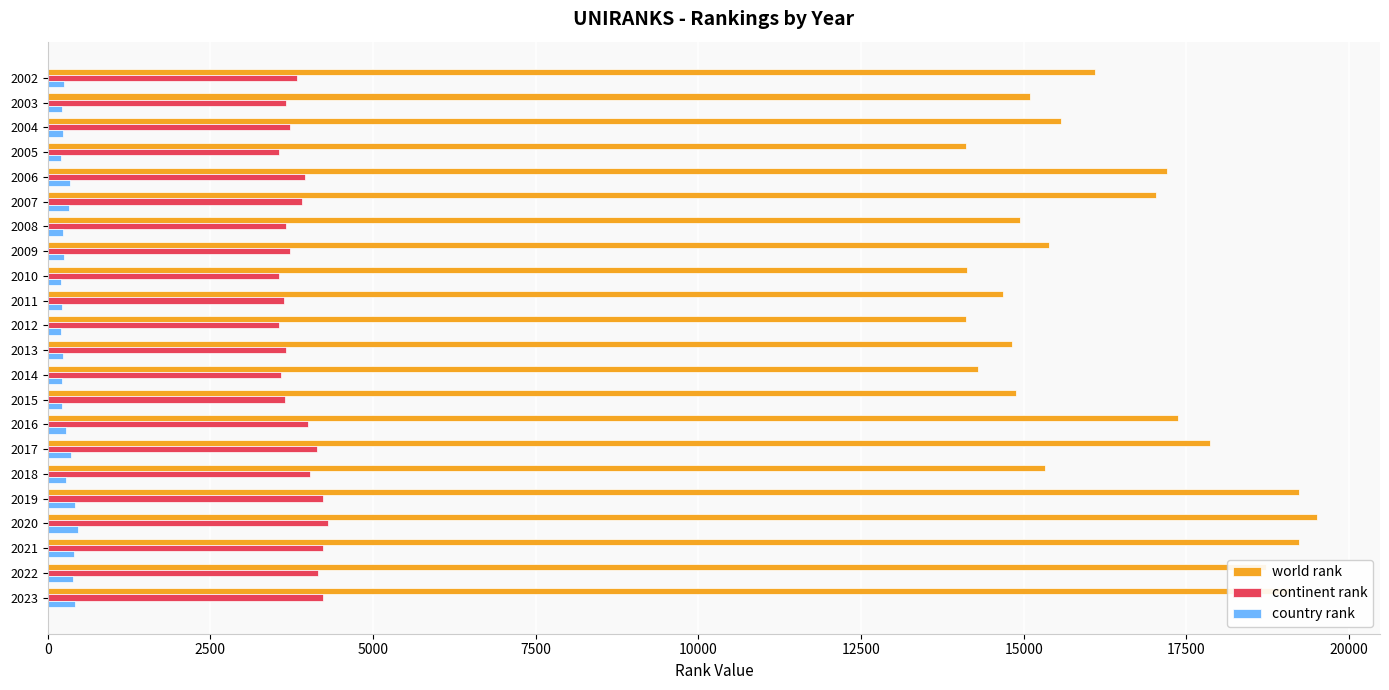

What is the difference between the second highest and minimum values in the continent rank series?

683